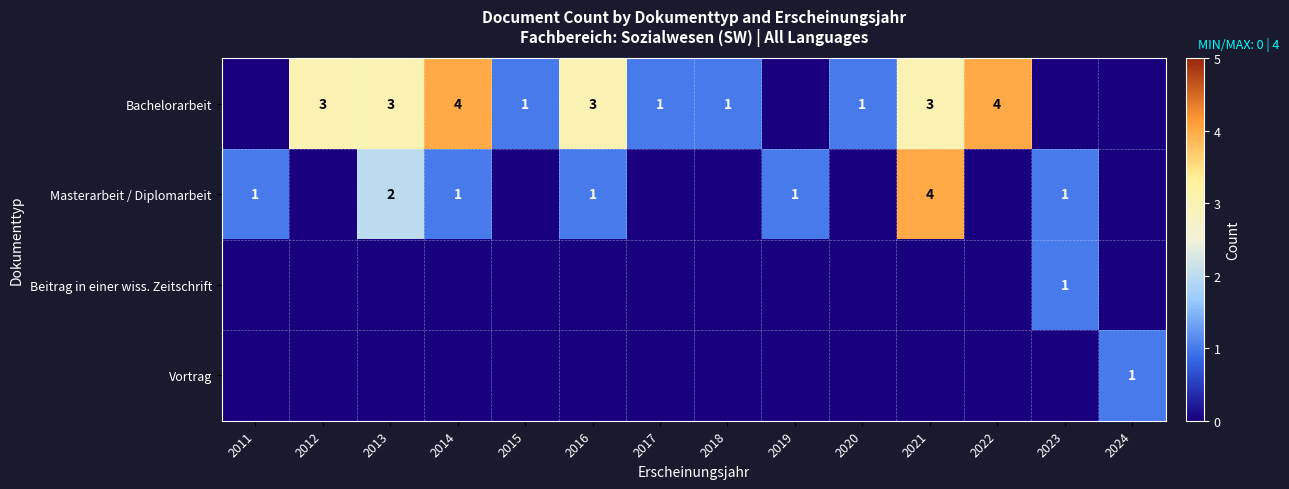

List the series in order of their peak value, lowest first.

Beitrag in einer wiss. Zeitschrift, Vortrag, Bachelorarbeit, Masterarbeit / Diplomarbeit